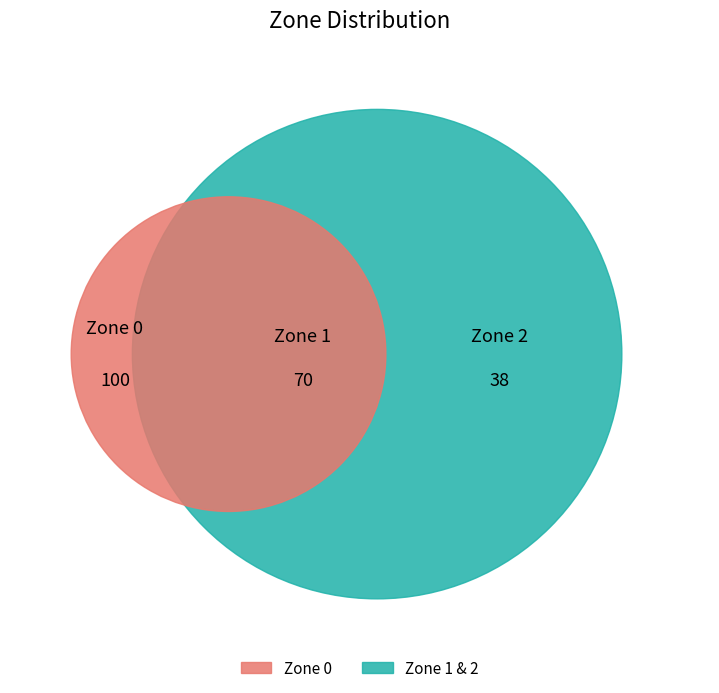

Which category has the smallest portion of the pie?

2